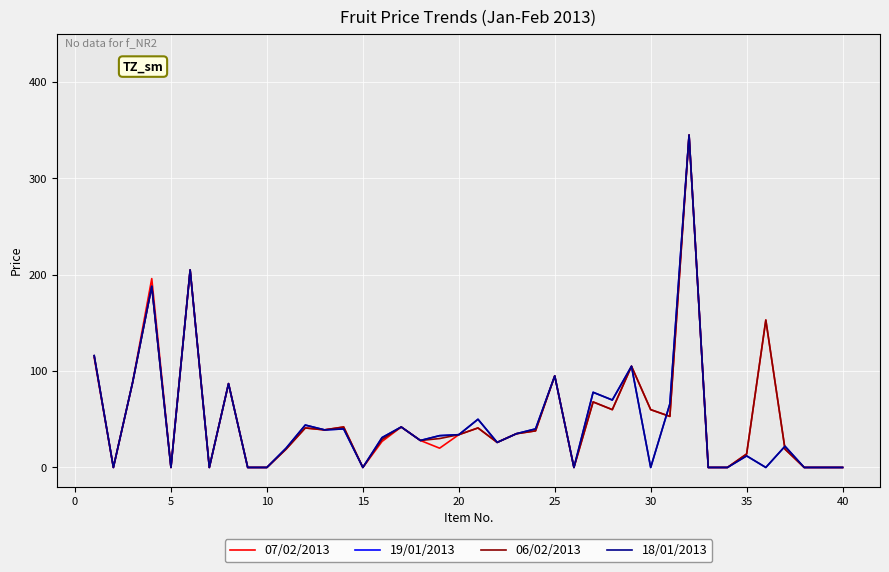

True or false: 06/02/2013 and 07/02/2013 cross at least once.

False